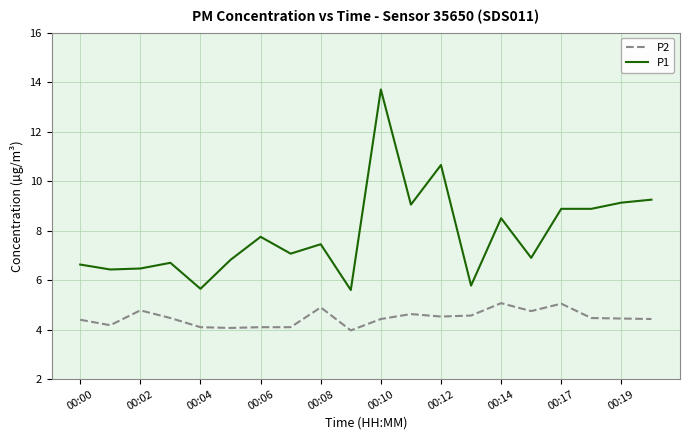

Which series has the largest total across all categories?

P1